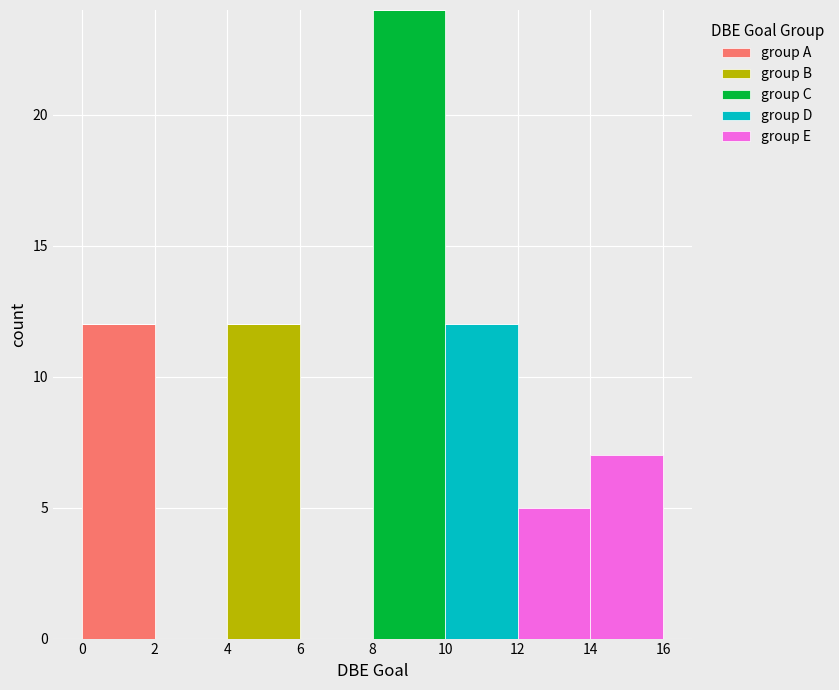

Reading left to right, transcribe this chart: for each stacked bar, give the range it covers on the x-axis and its total height. The values are not printed on the chart, so give them approximately, as read against the axis.

0 to 2: 12
2 to 4: 0
4 to 6: 12
6 to 8: 0
8 to 10: 24
10 to 12: 12
12 to 14: 5
14 to 16: 7